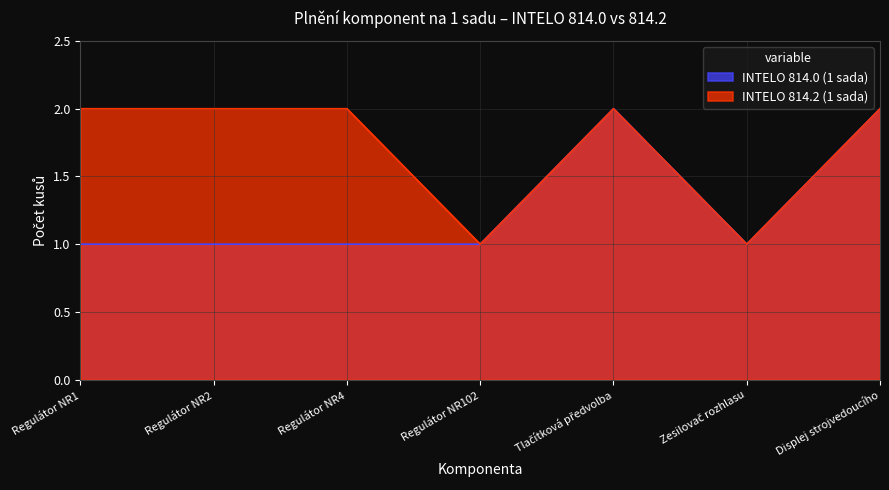

Between Regulátor NR4 and Displej strojvedoucího, which is larger?

Displej strojvedoucího